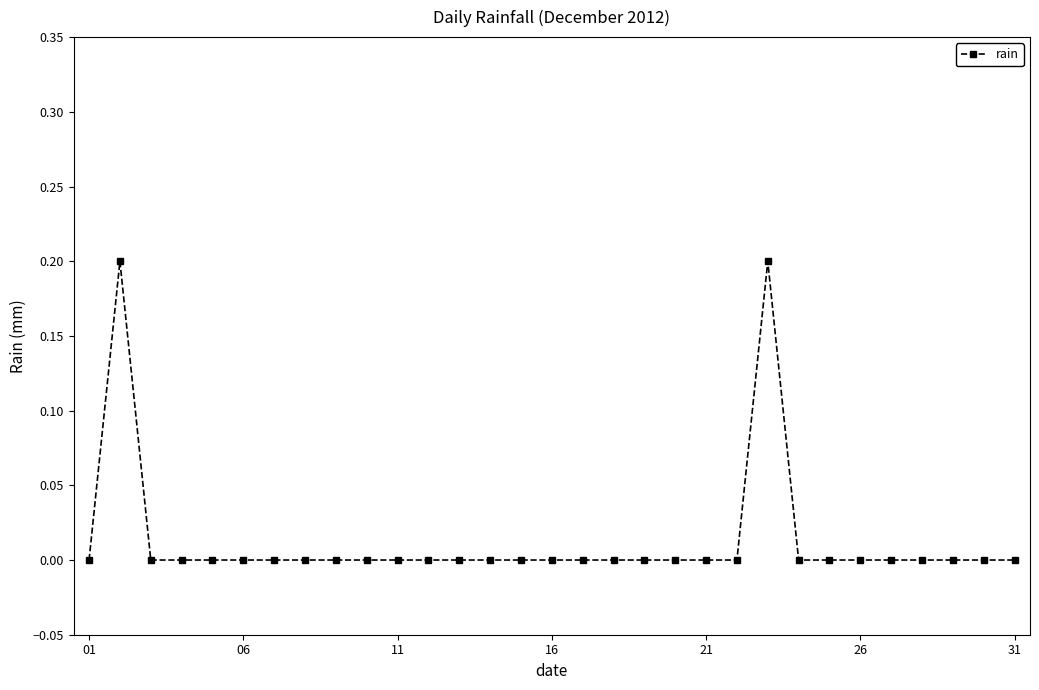

What is the difference between the second highest and minimum values?

0.2